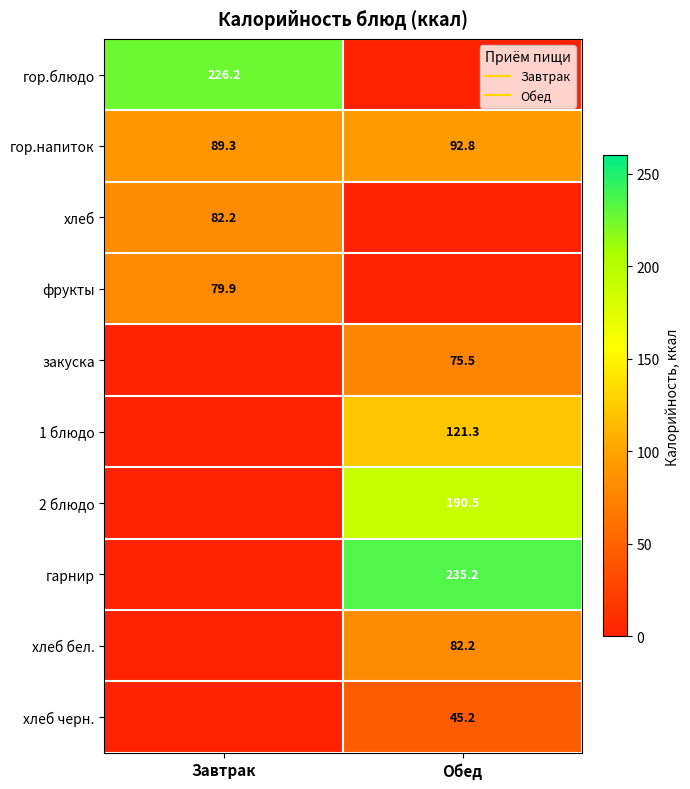

Which series changed the most between Завтрак and Обед?

гарнир